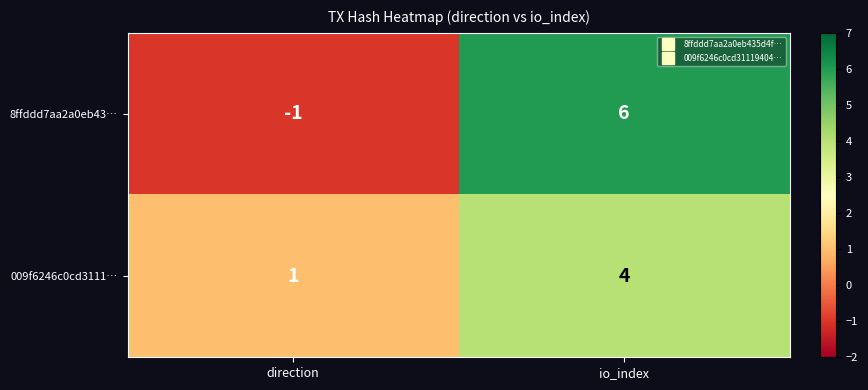

What is the sum of all 8ffddd7aa2a0eb43… values?

5